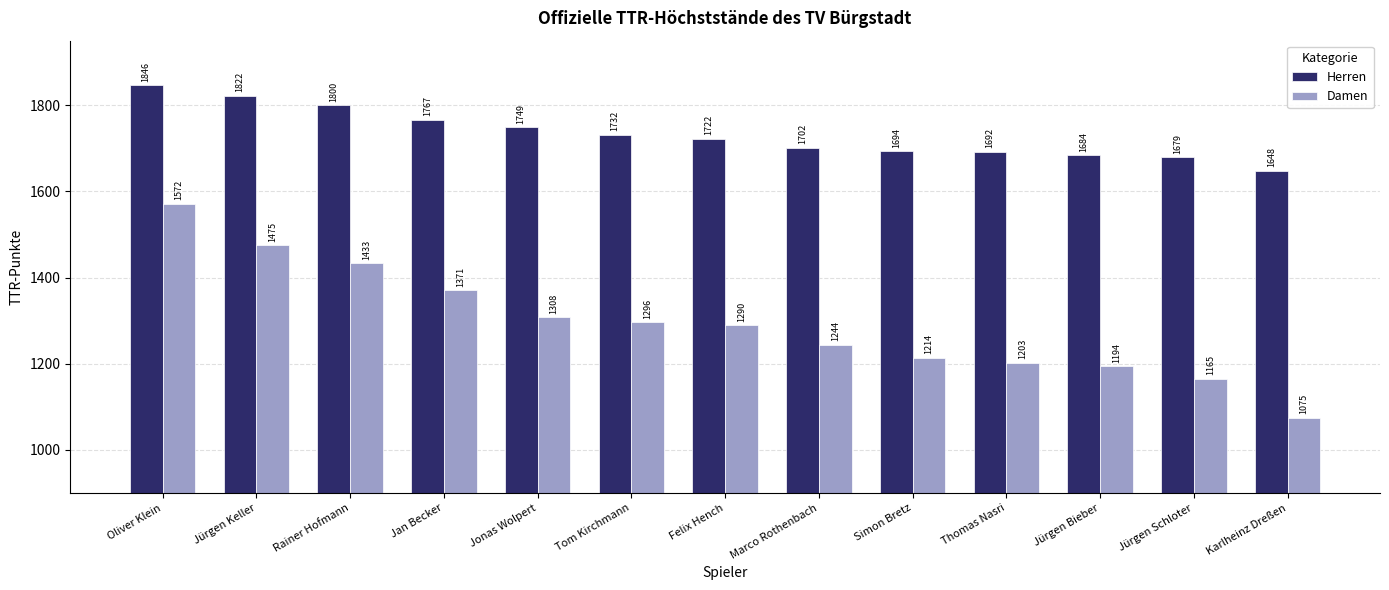

Which series has the largest total across all categories?

Herren